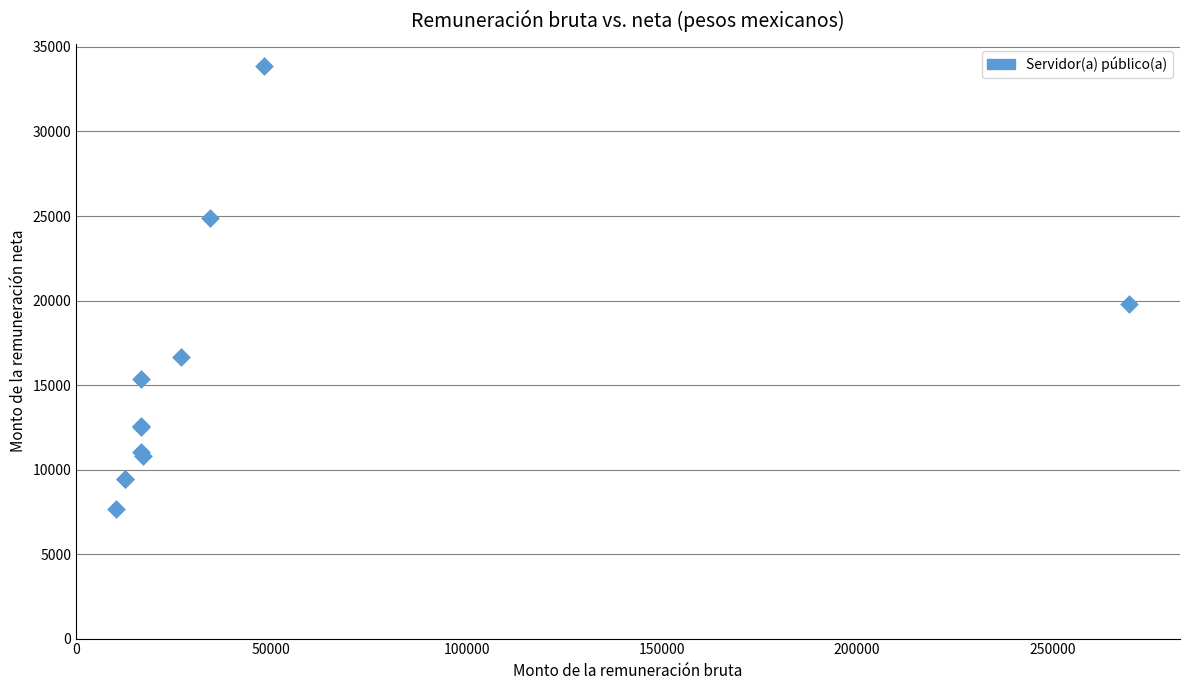

What Y value in the scatter plot is closest to 20768?

19784.7